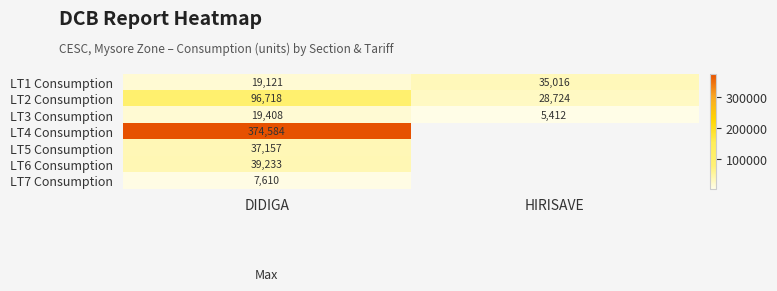

At which category is the sum across all series the highest?

DIDIGA